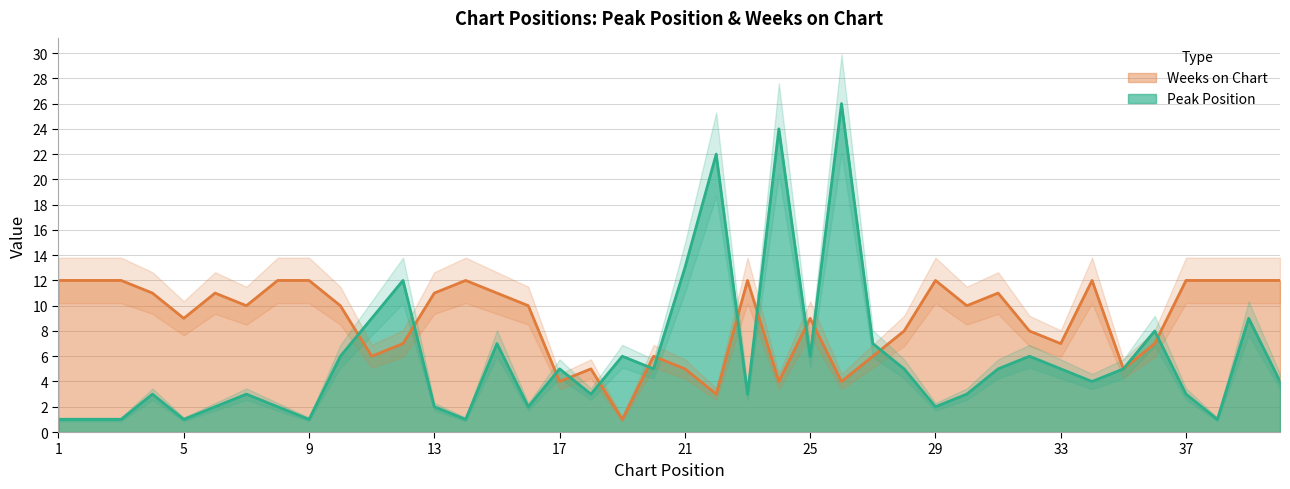

At which label does Peak Position first exceed 5?

10